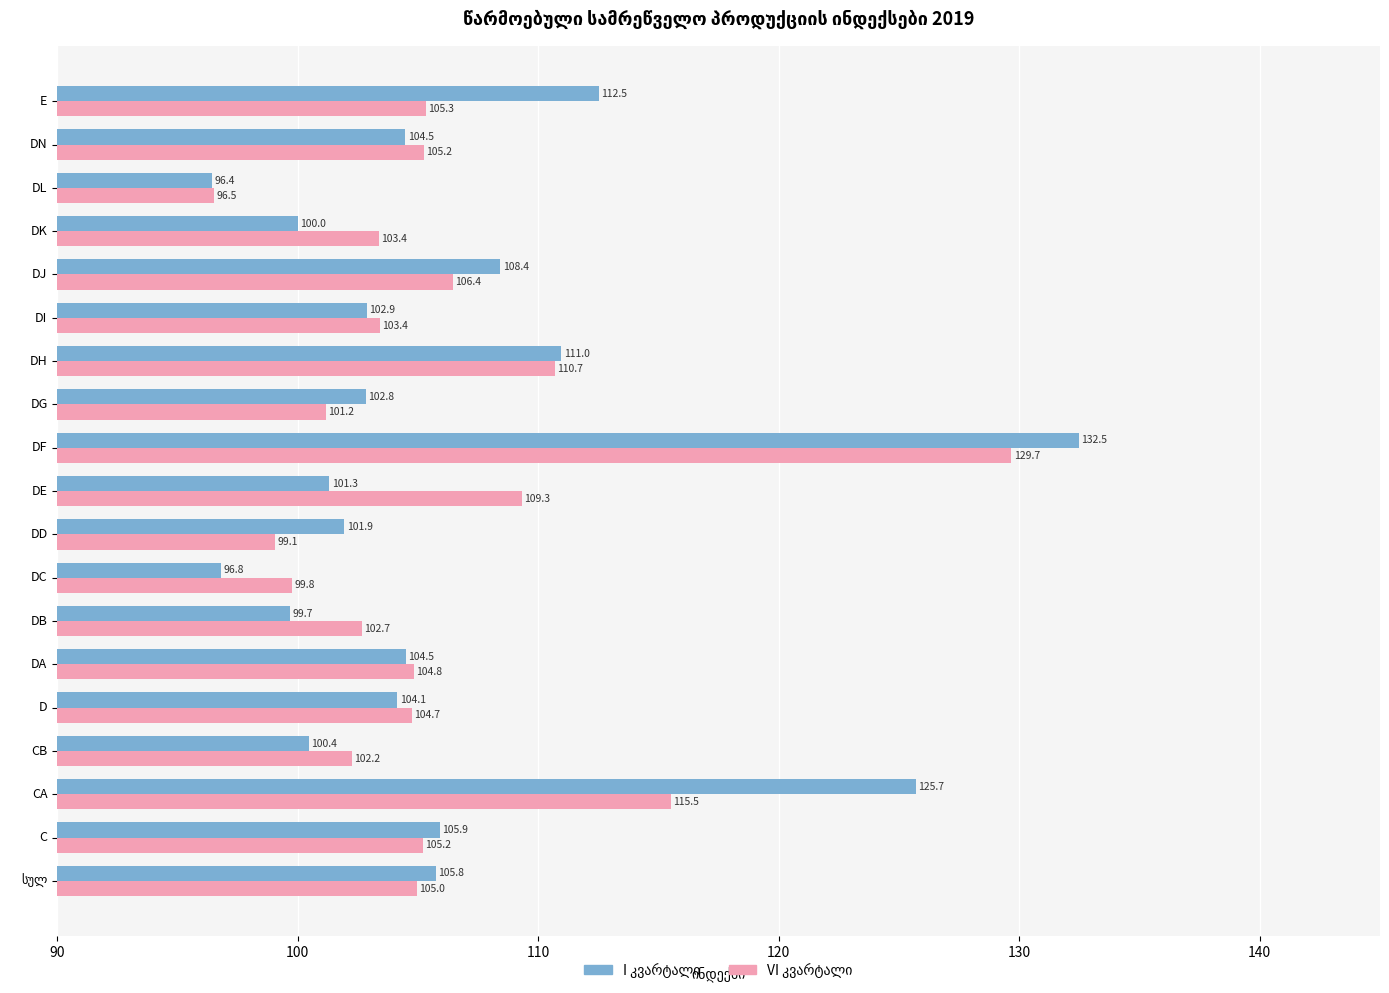

Which label corresponds to the smallest value in the chart?

DL